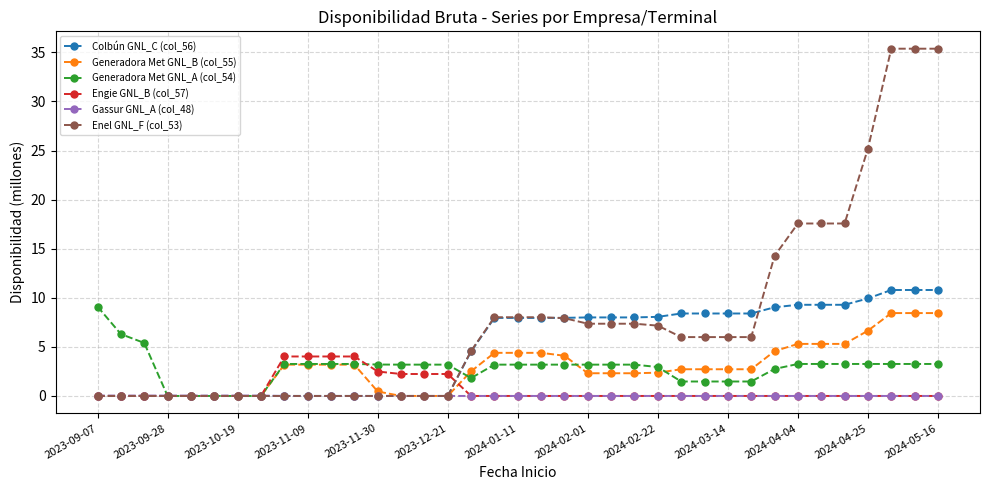

What is the greatest value displayed?

35.4